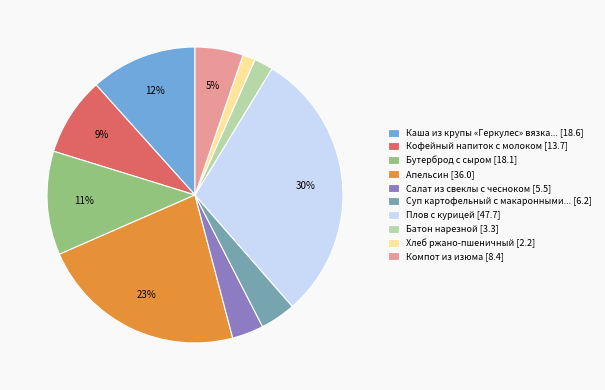

Is there a majority slice in this chart?

No